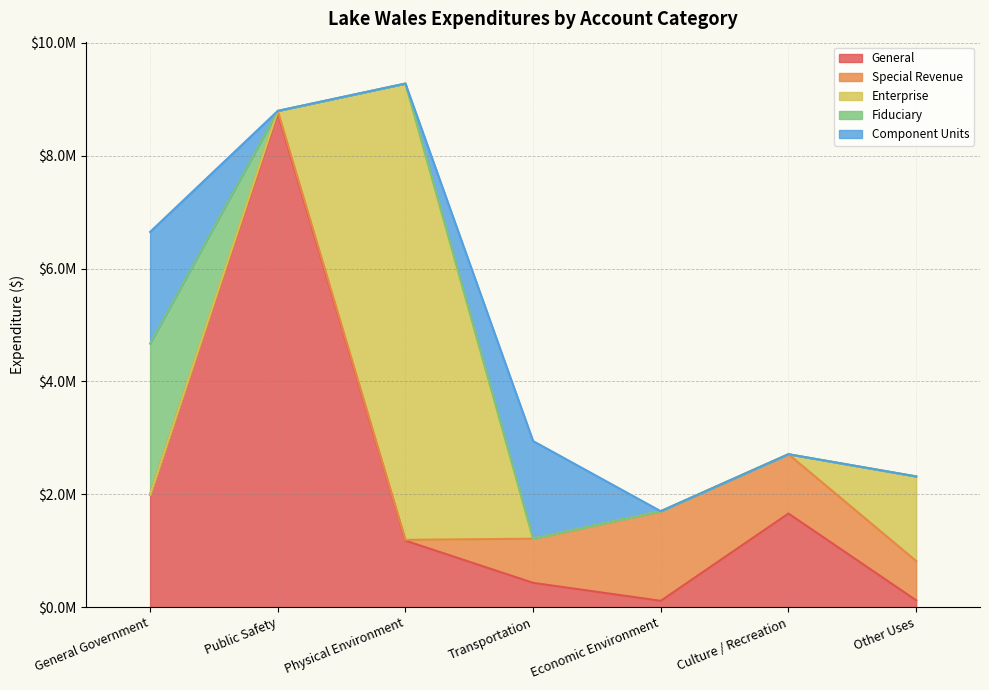

What is the label of the 1st point from the right?

Other Uses